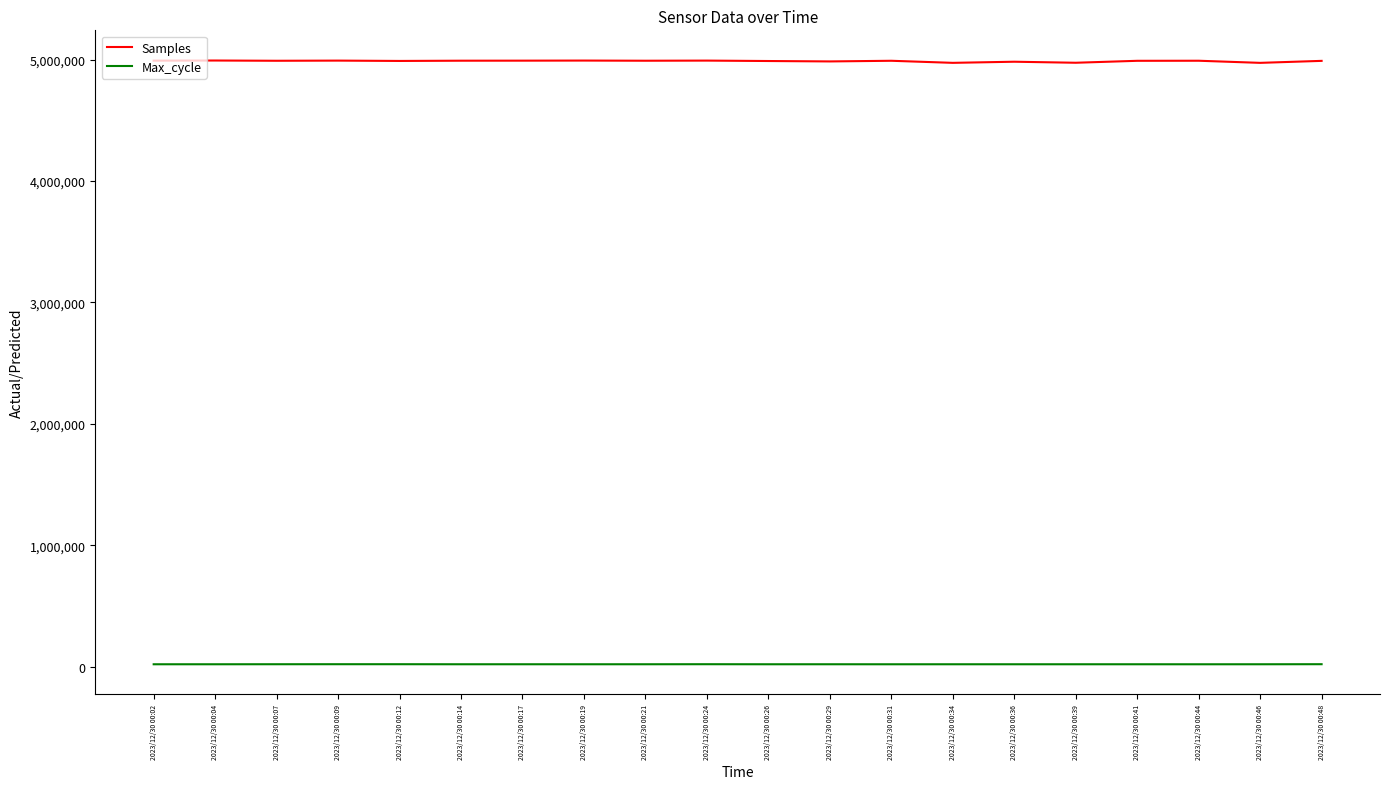

The Max_cycle series shows 20505 at 2023/12/30 00:09. True or false?

True